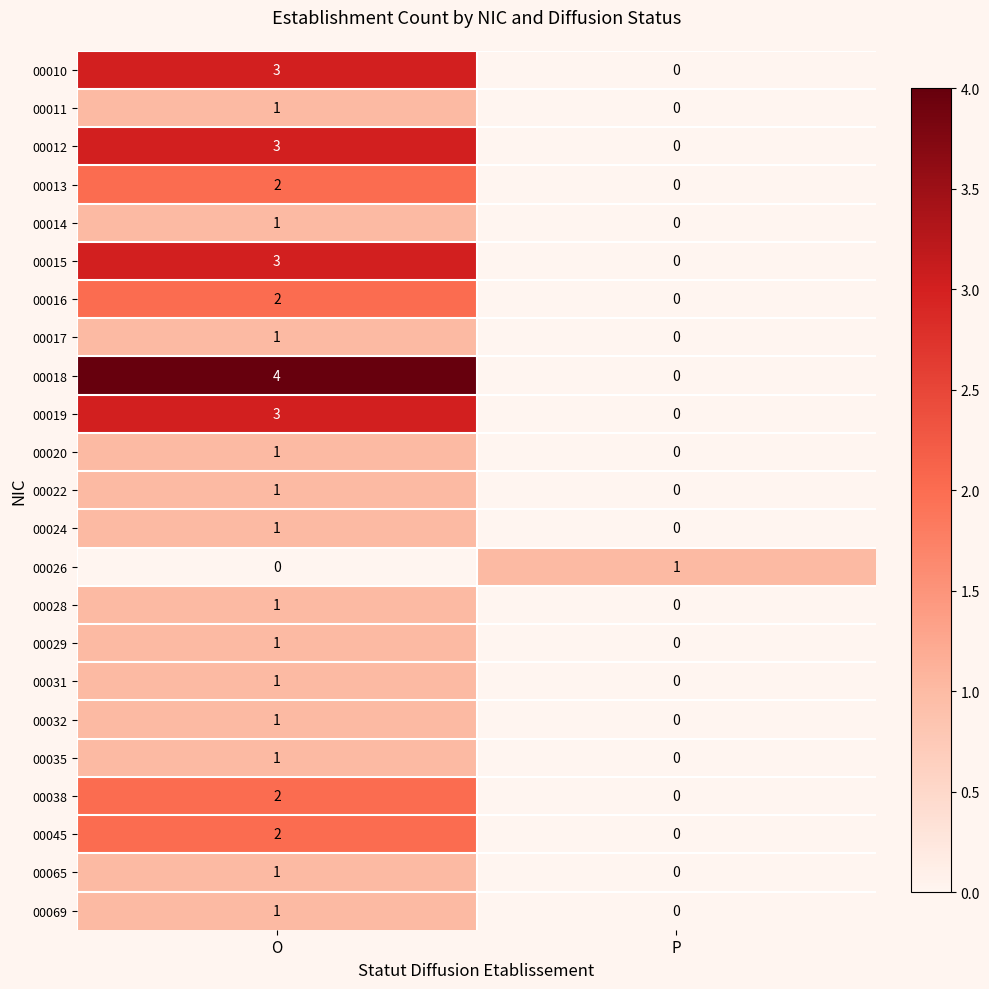

What is the total value across all series at O?

37